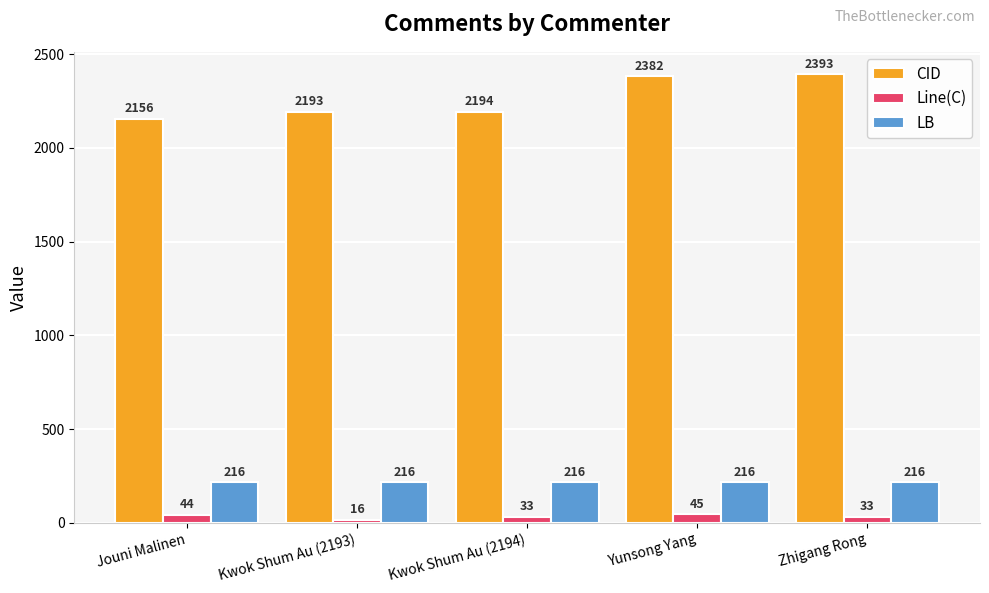

Is it true that Line(C) equals 44 at Jouni Malinen?

True